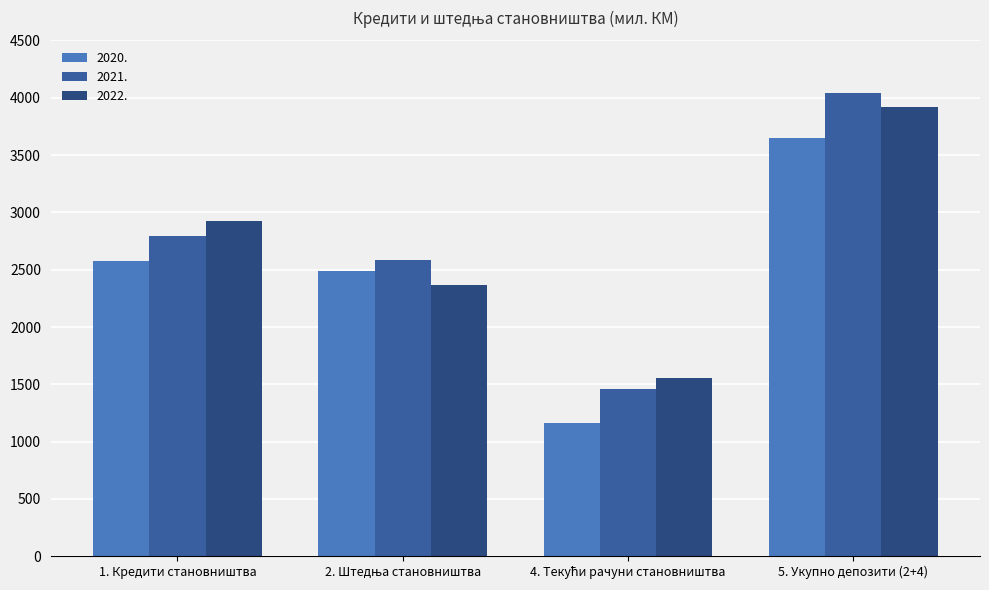

What is the lowest value of the 2020. series?

1162.6